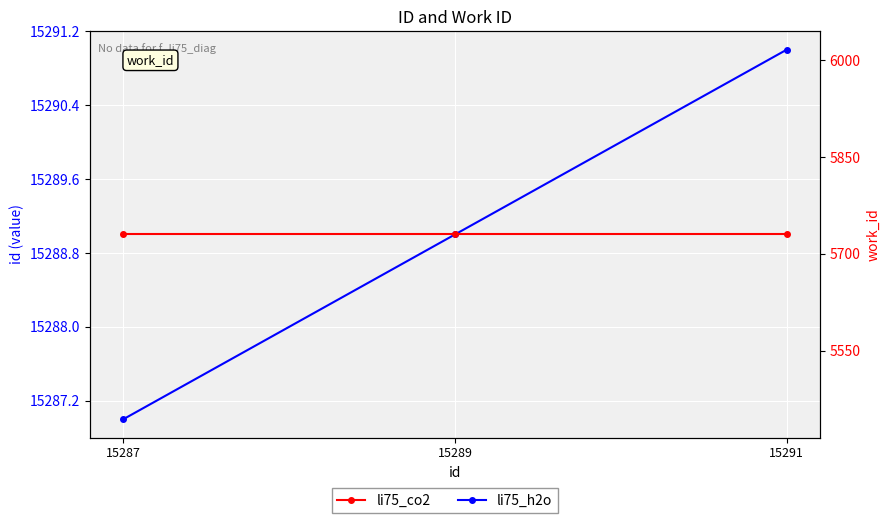

Reading left to right, list all the values displayed in this chart.

li75_h2o: 15287=15287	15289=15289	15291=15291
li75_co2: 15287=5730	15289=5730	15291=5730